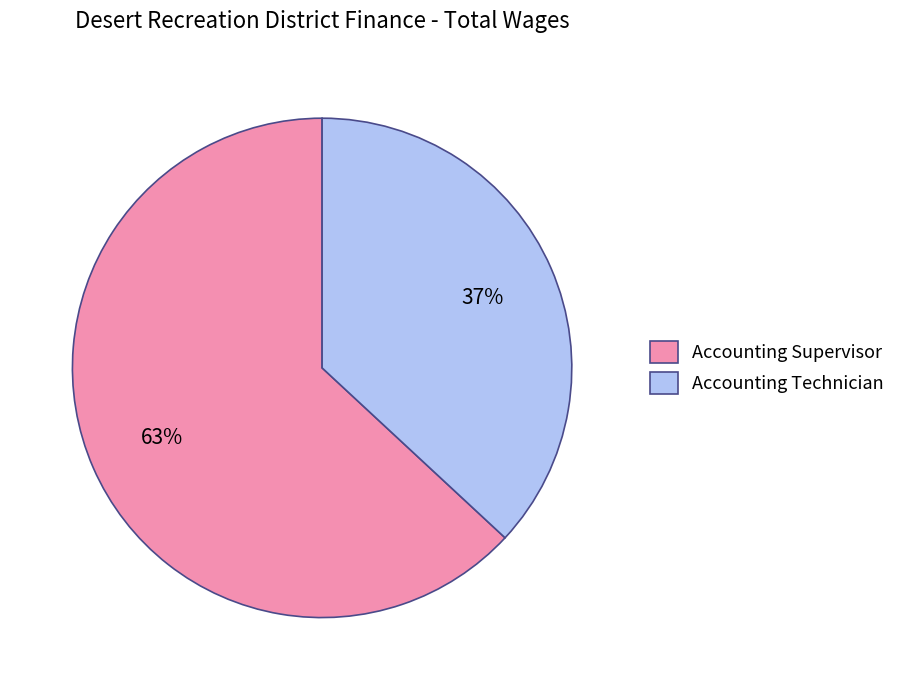

True or false: Accounting Supervisor accounts for 63% of the total.

True